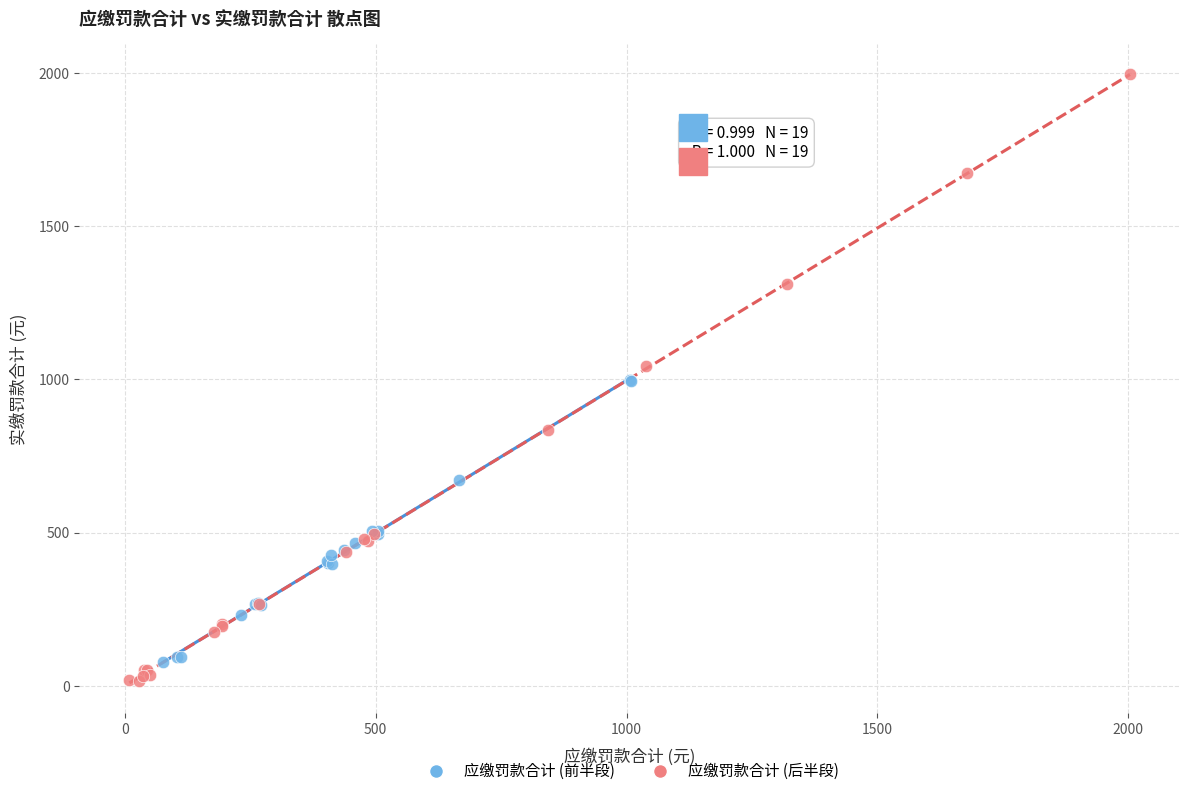

Which series has the largest Y range (max minus min)?

应缴罚款合计 (后半段)